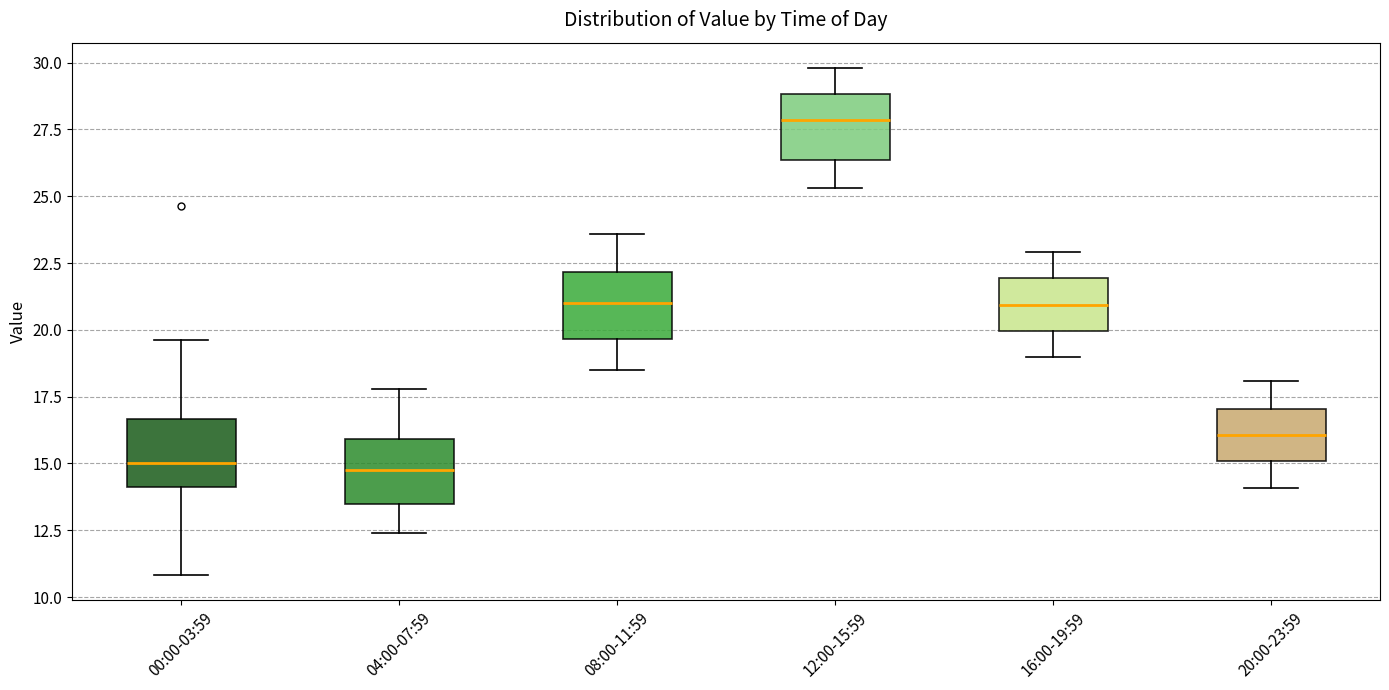

Which box has the highest median line?

12:00-15:59